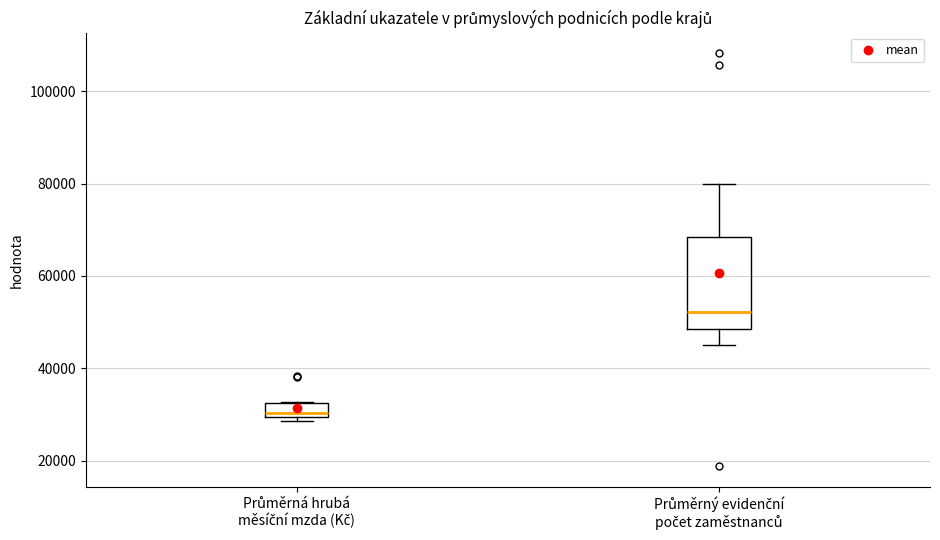

Comparing the boxes themselves (not the whiskers), which one is the tallest?

Průměrný evidenční počet zaměstnanců